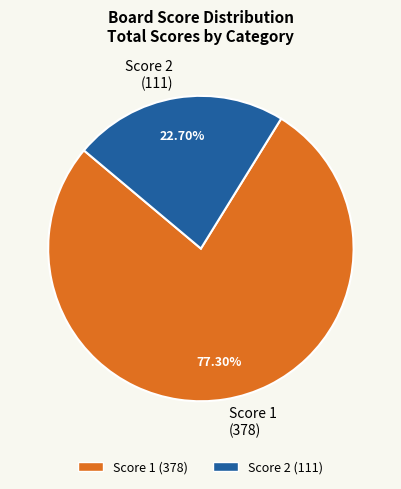

Rank the categories by value from highest to lowest.

Score 1 (378), Score 2 (111)